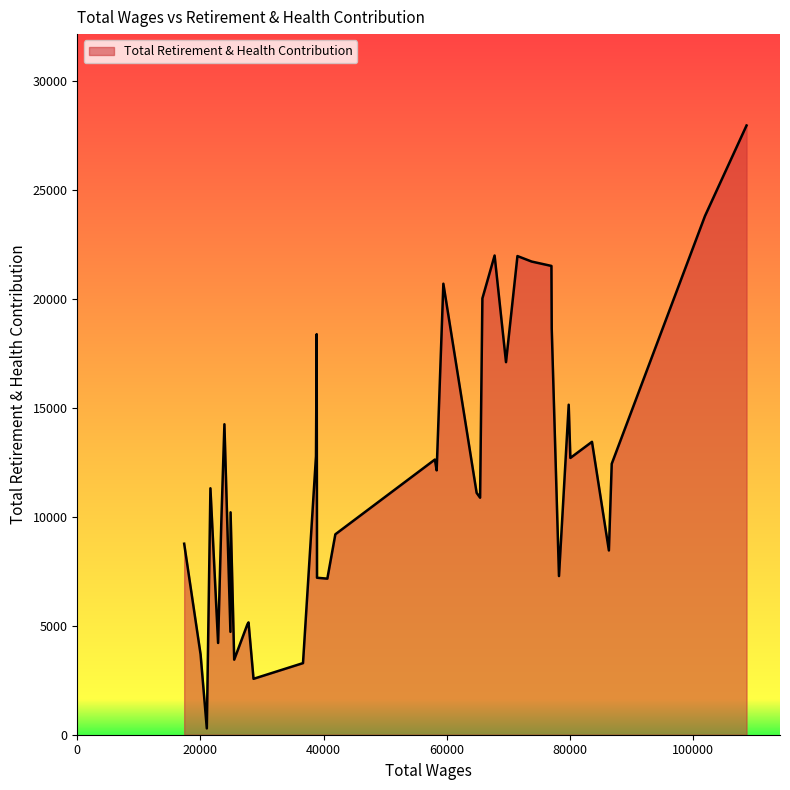

Is this an area chart (filled region under the line)?

Yes